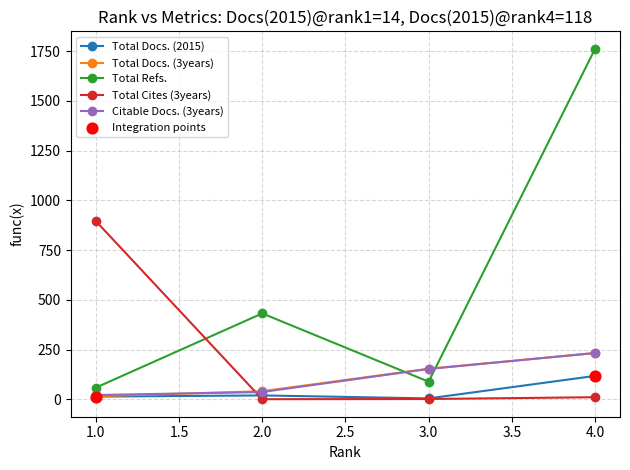

At which category is the sum across all series the highest?

4.0